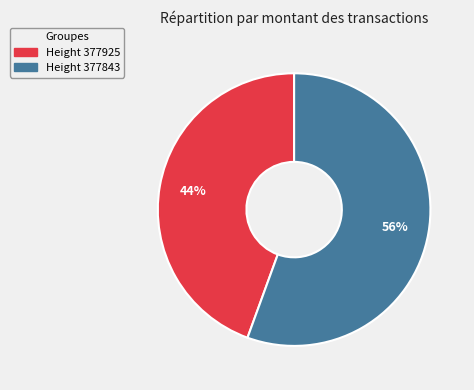

Does any single category account for the majority?

Yes